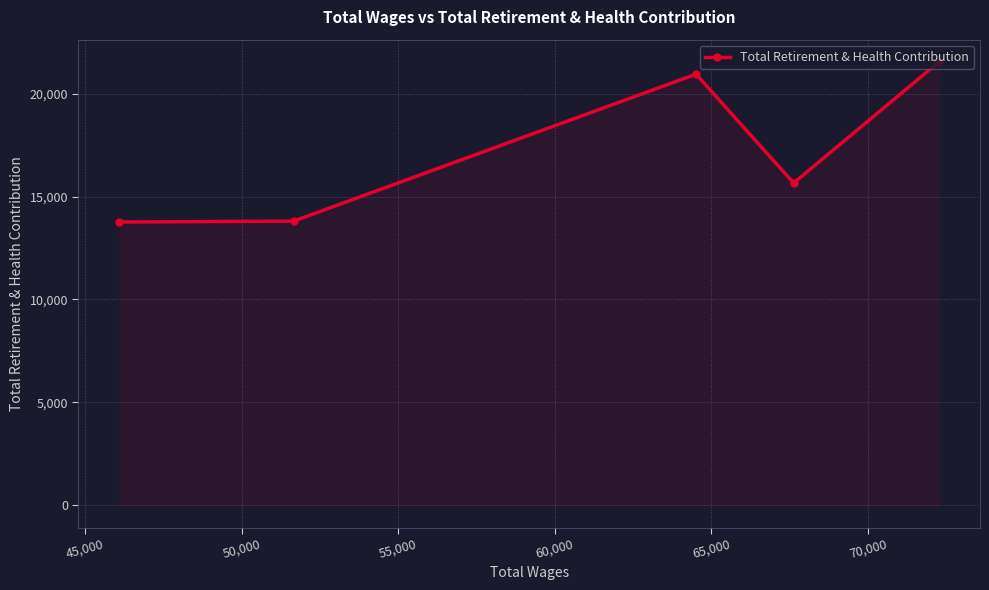

What is the difference between the second highest and minimum values?

7185